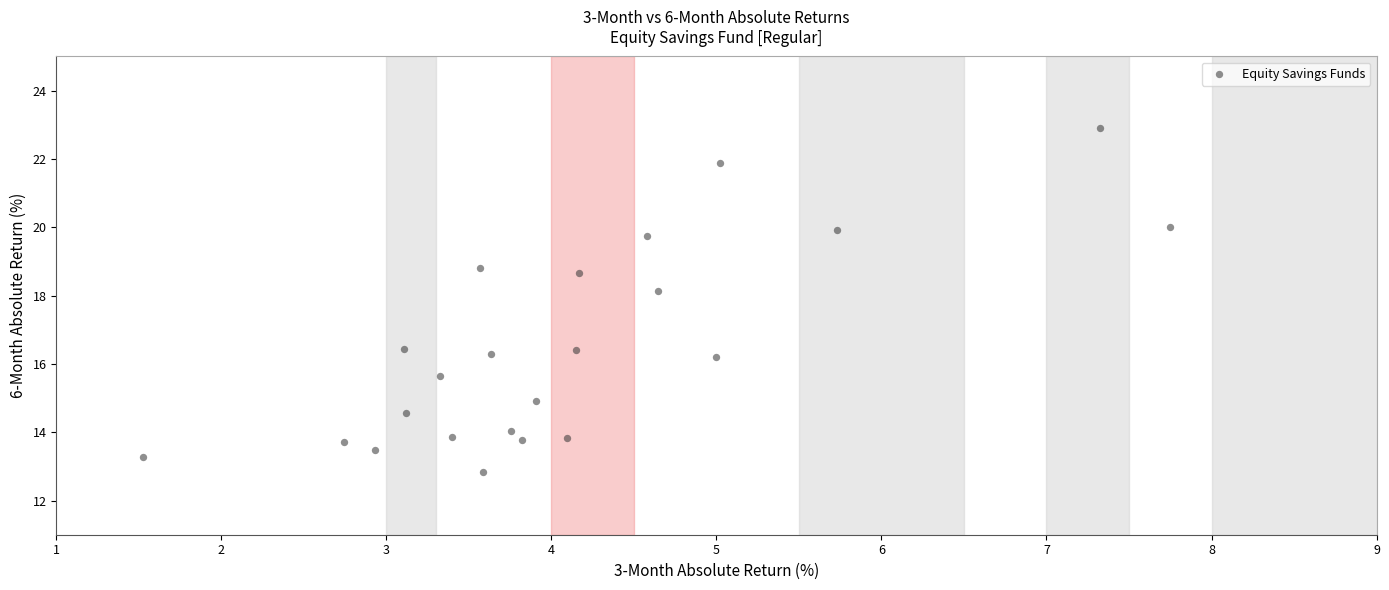

What is the range of X values (max minus min)?

6.2